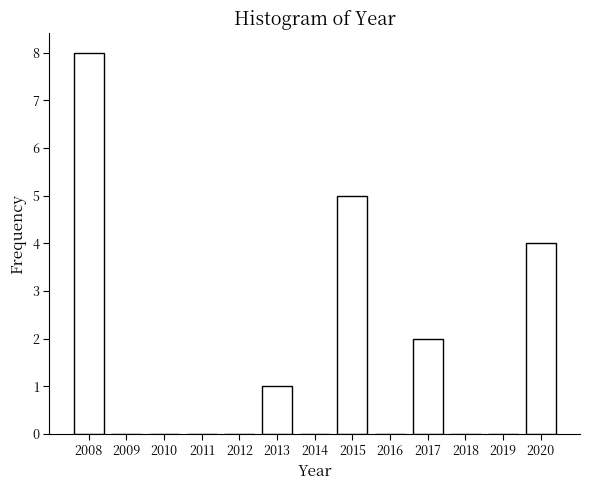

Reading right to left, what are all the values shown in this chart?

2020=4	2019=0	2018=0	2017=2	2016=0	2015=5	2014=0	2013=1	2012=0	2011=0	2010=0	2009=0	2008=8